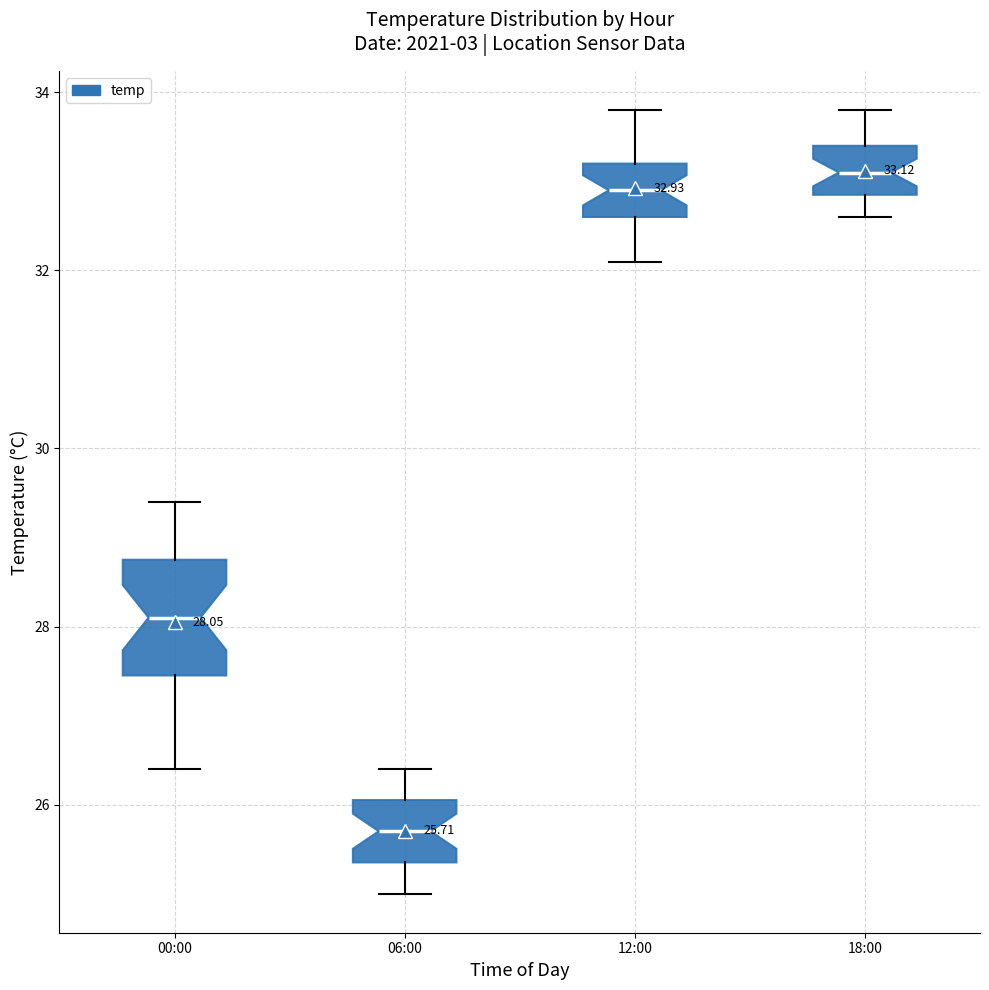

Comparing the boxes themselves (not the whiskers), which one is the tallest?

00:00